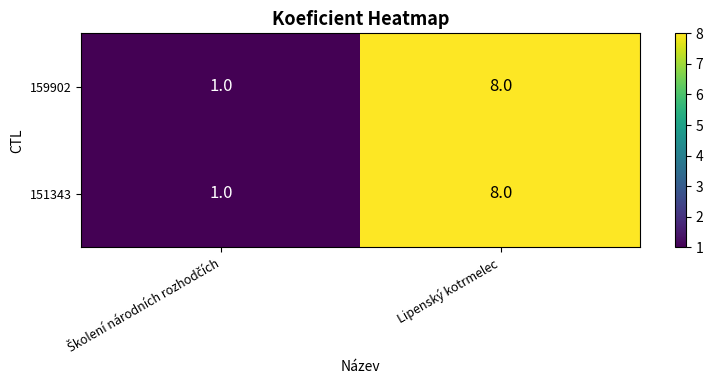

Which category has the highest value in the 159902 series?

Lipenský kotrmelec